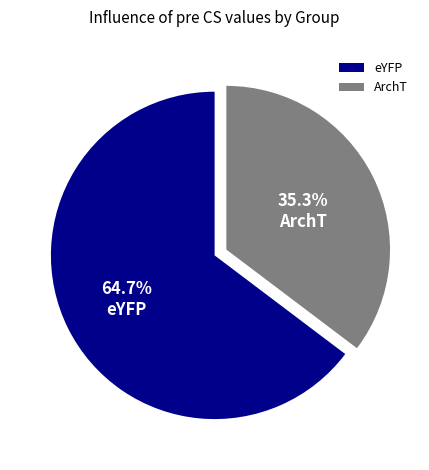

To the nearest percent, what portion does ArchT represent?

35%